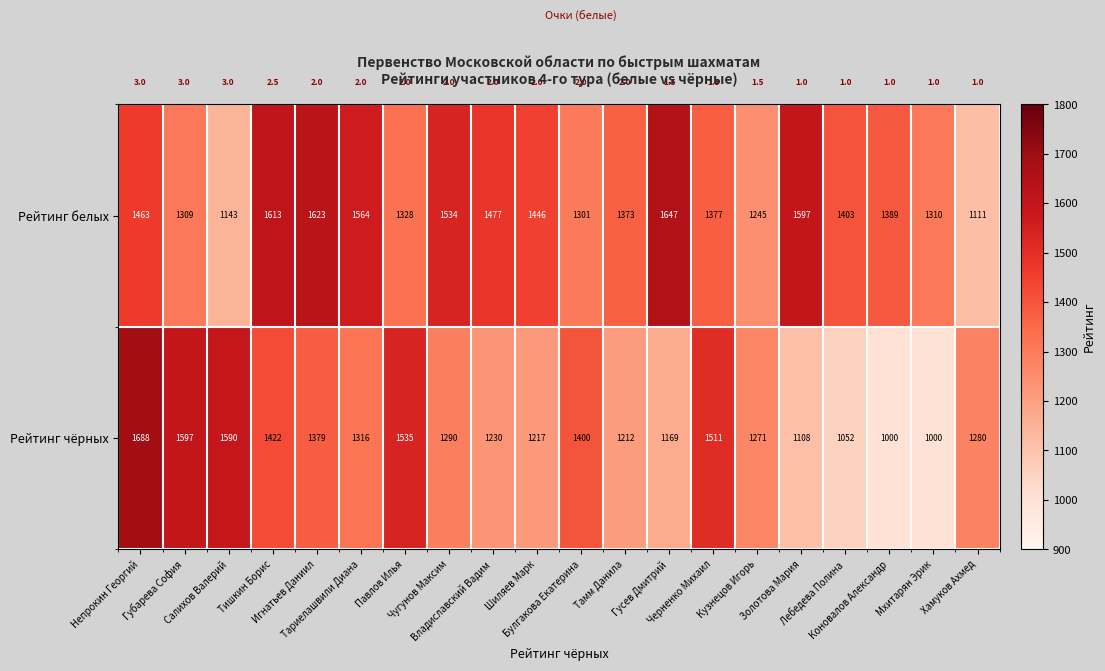

Which series has the largest range (max minus min)?

Рейтинг чёрных